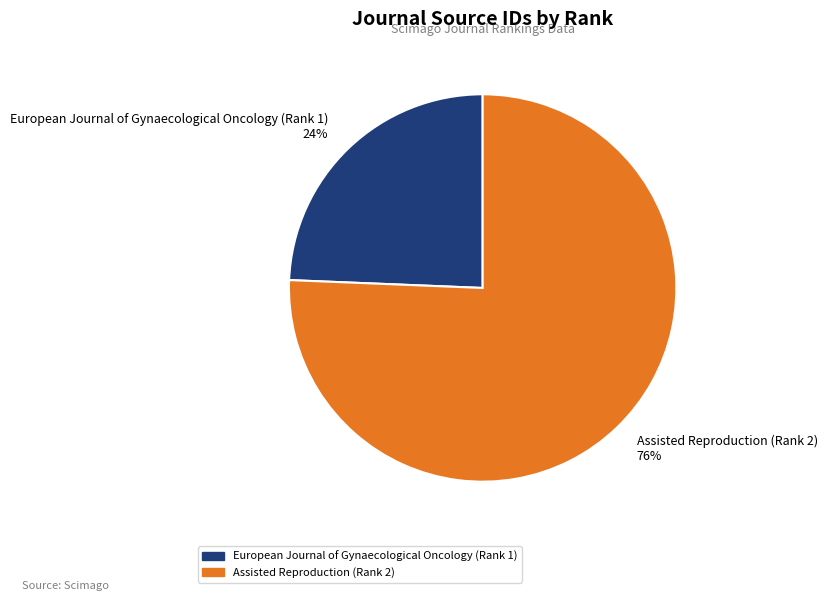

True or false: European Journal of Gynaecological Oncology (Rank 1) accounts for 38% of the total.

False